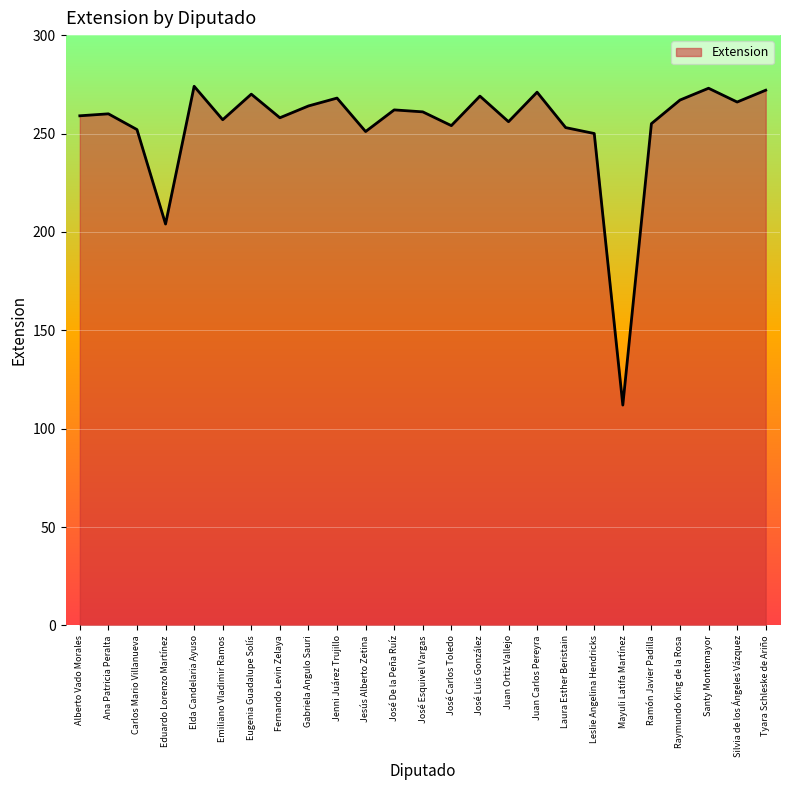

Which label corresponds to the smallest value in the chart?

Mayuli Latifa Martínez